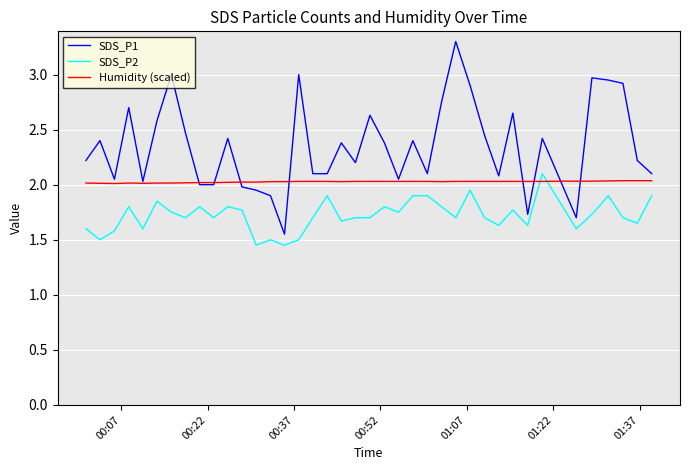

What is the maximum value for SDS_P1?

3.3